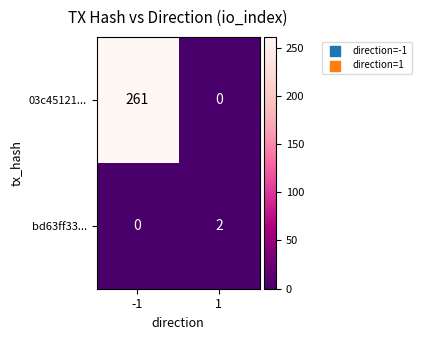

Reading right to left, transcribe all the data shown in this chart.

03c45121...: 1=0	-1=261
bd63ff33...: 1=2	-1=0